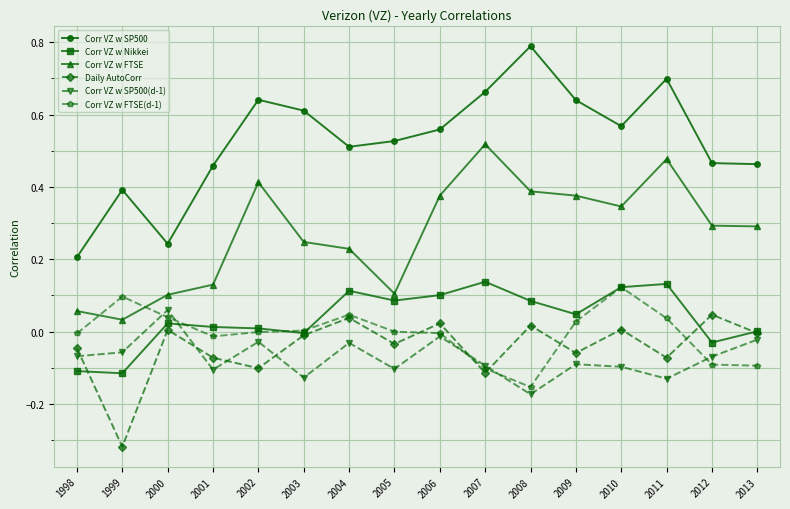

True or false: Corr VZ w SP500 has a value of 0.6 at 2006.

True